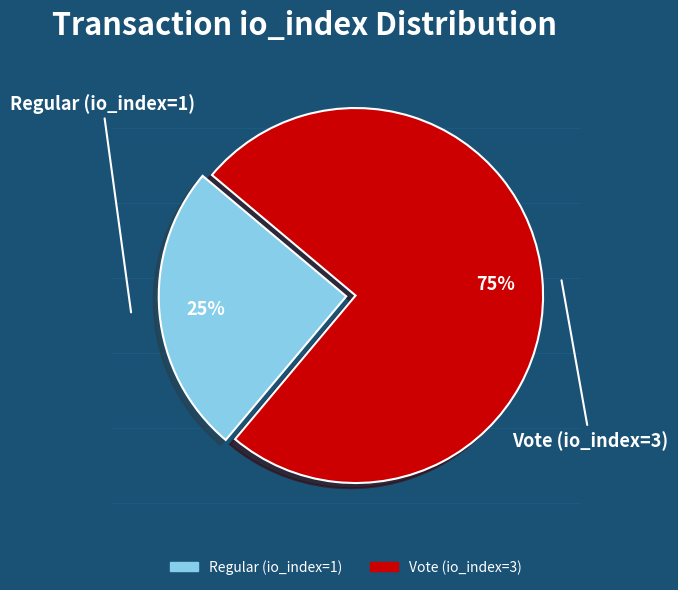

Is it true that Vote (io_index=3) is 63% of the pie?

False